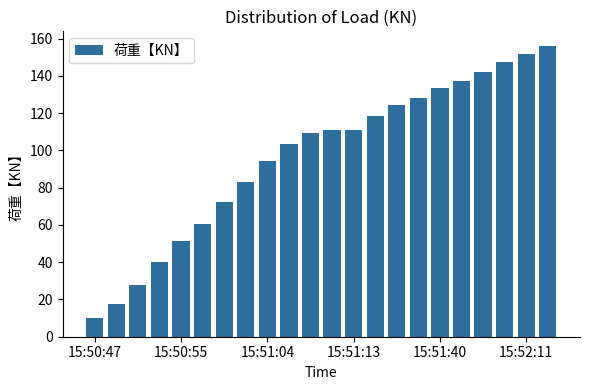

What is the average value?

96.9